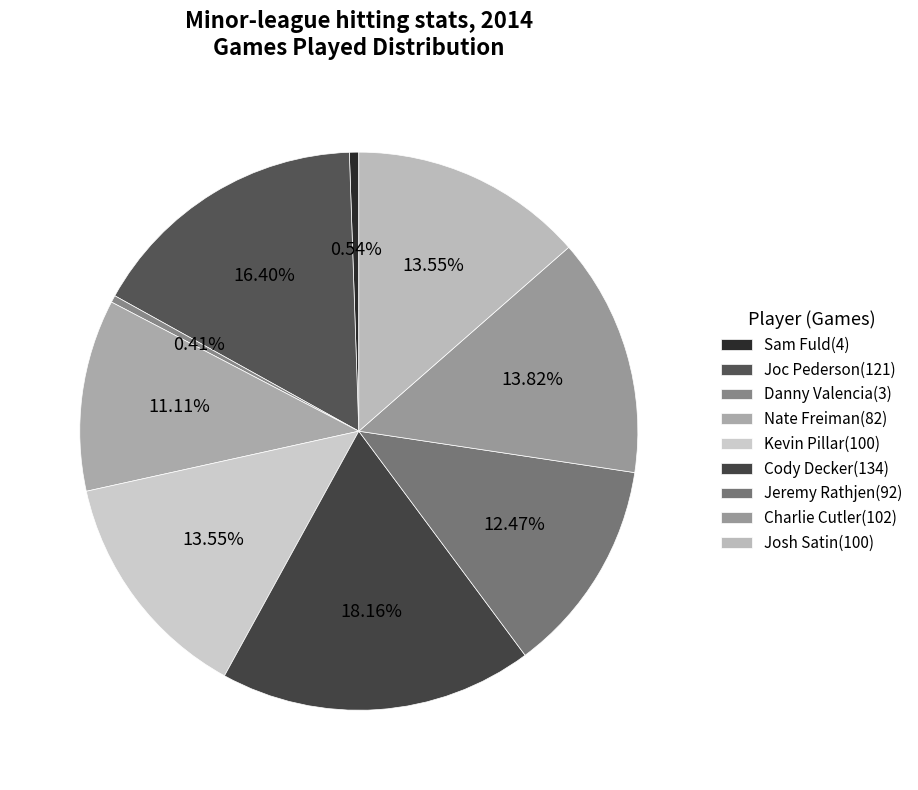

The Kevin Pillar slice represents 14% of the pie. True or false?

True